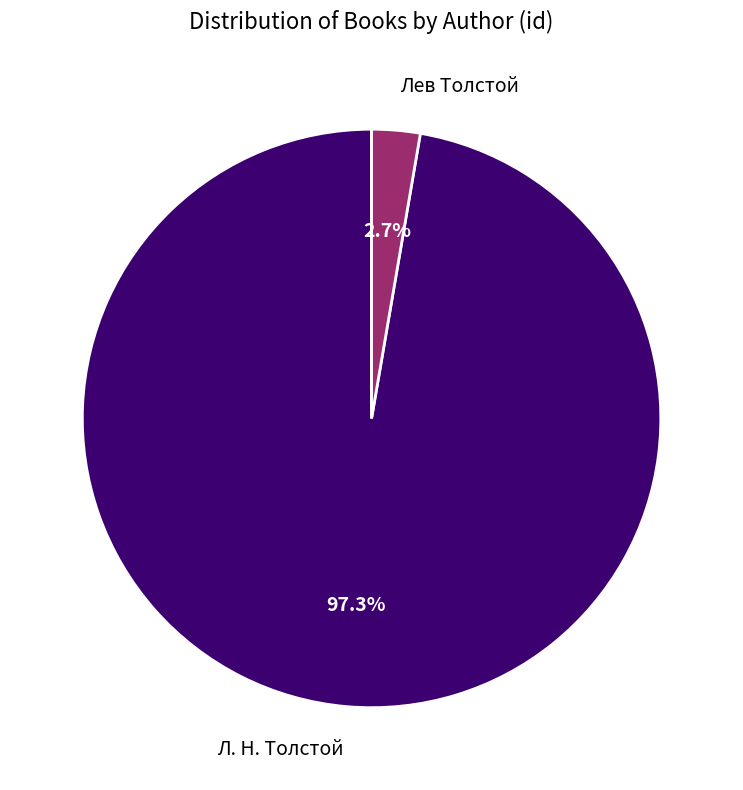

Approximately how many times larger is the value at Л. Н. Толстой compared to Лев Толстой?

36.0